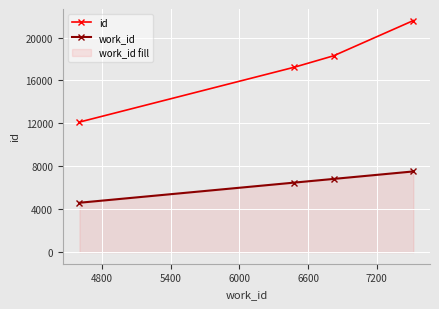

True or false: id has more than 2 interior local peaks.

False